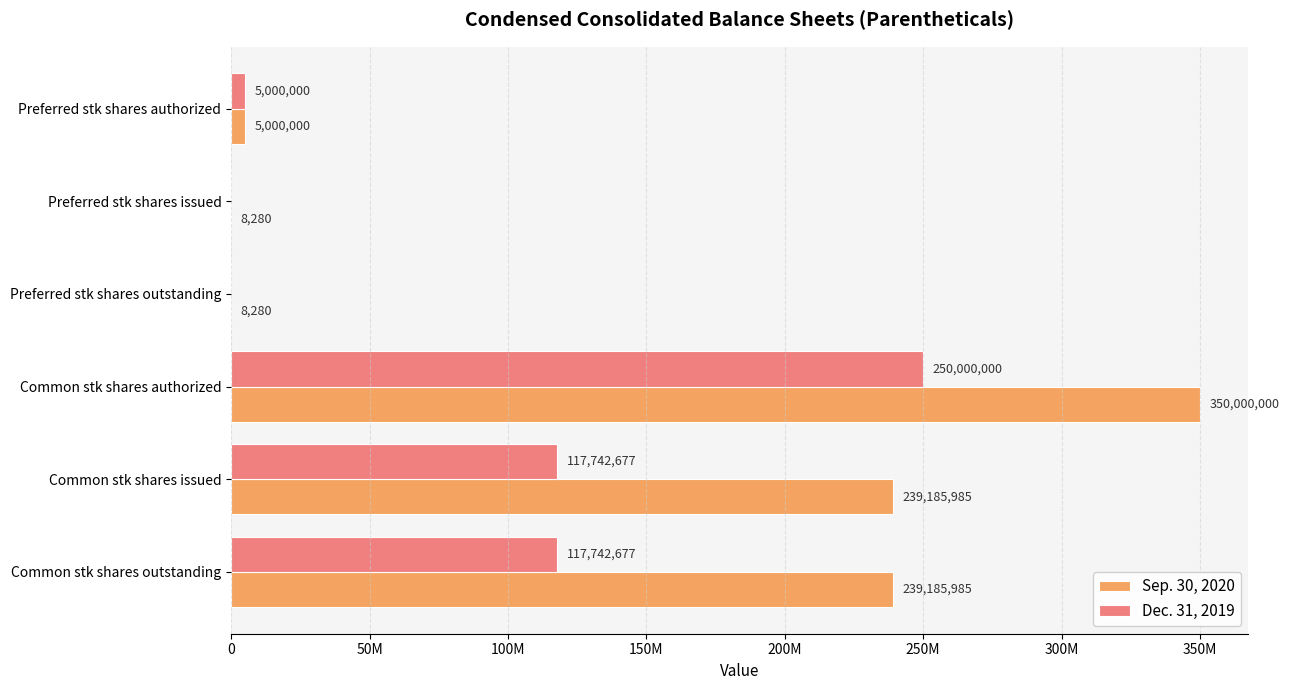

What are all the series names shown in the legend?

Sep. 30, 2020, Dec. 31, 2019